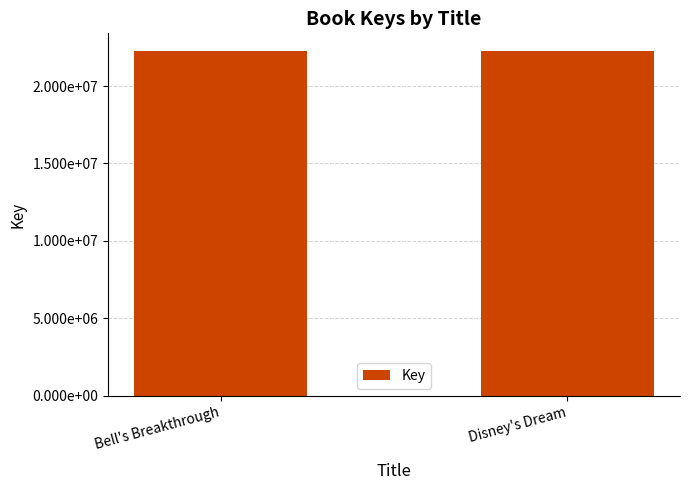

Reading right to left, transcribe all the data shown in this chart.

22295557	22295923